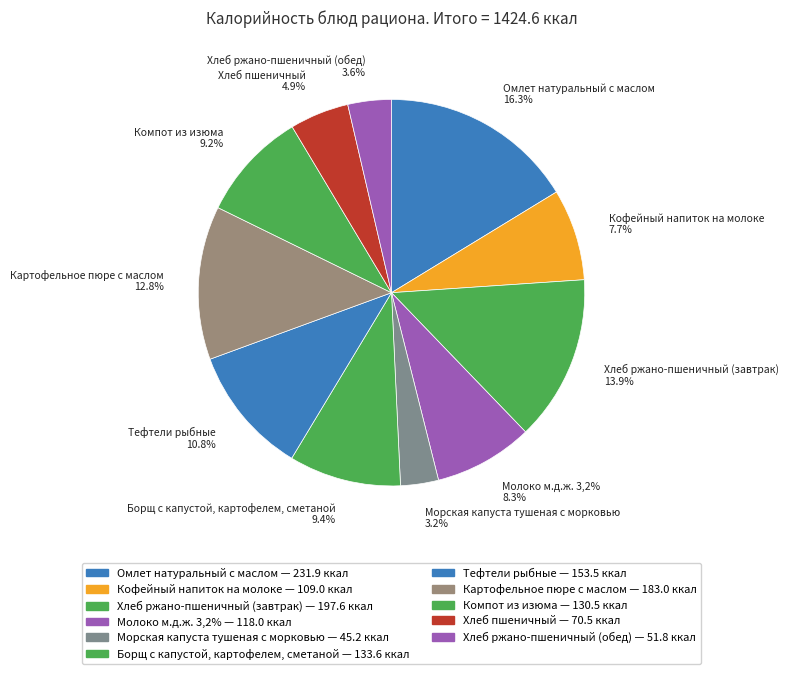

What percentage is the Хлеб ржано-пшеничный (обед) slice, to the nearest percent?

4%